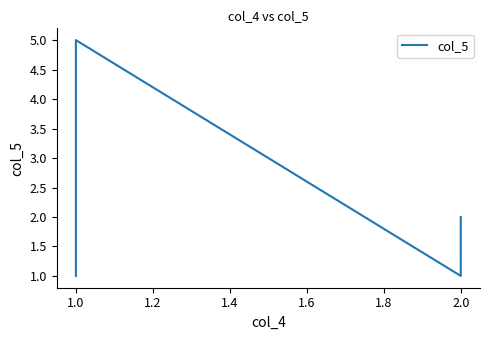

True or false: the data has more than 1 interior local peaks.

False